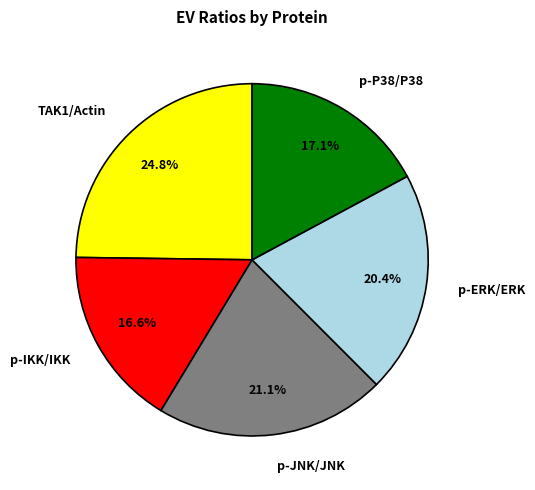

Which slice is the largest?

TAK1/Actin